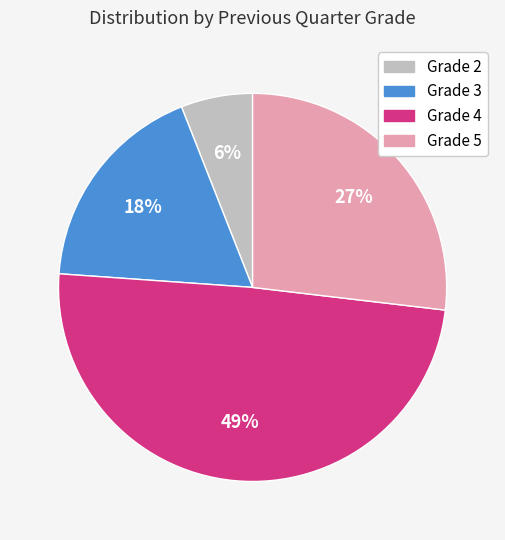

To the nearest percent, what is the difference between the largest and smallest slice percentages?

43%